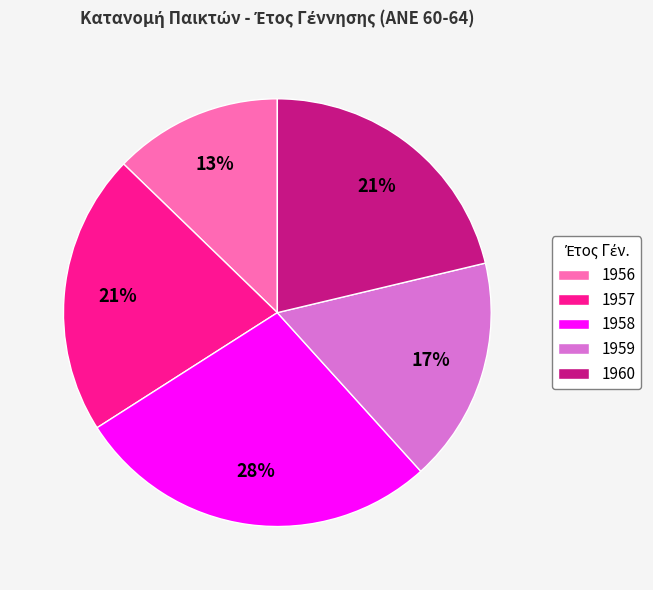

To the nearest percent, what is the average slice percentage?

20%